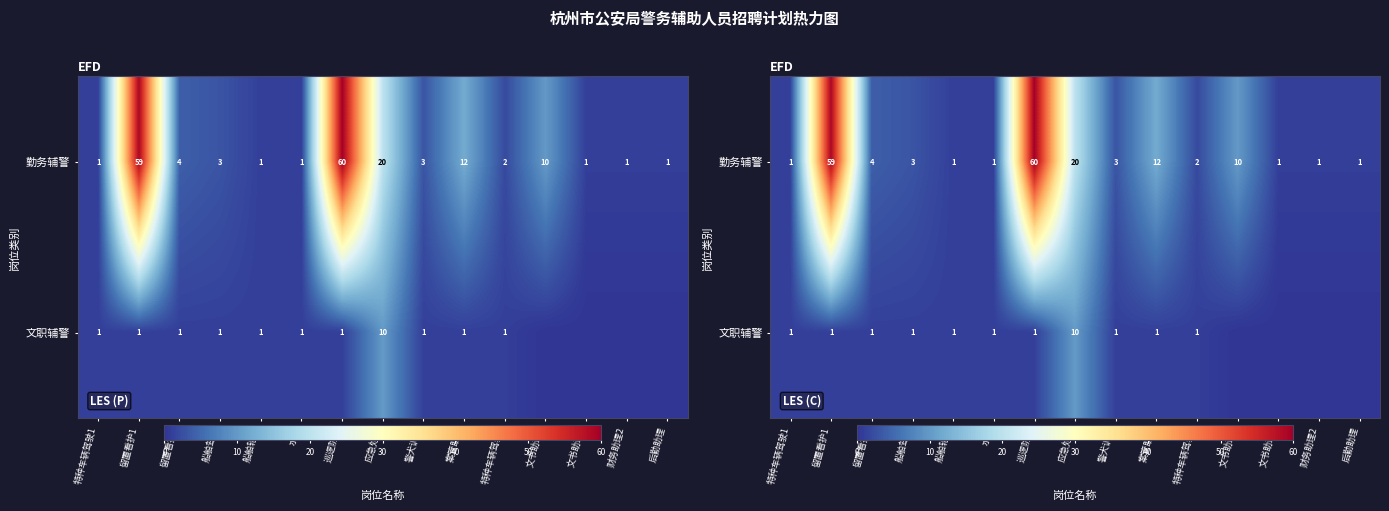

What is the sum of all 勤务辅警 values?

179